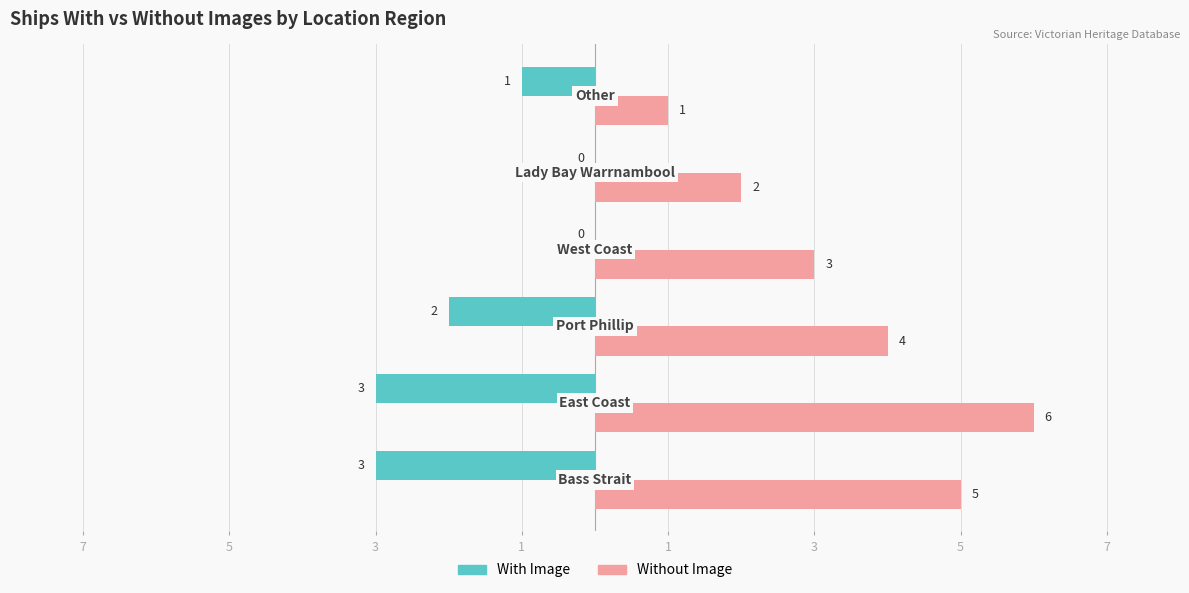

What are all the series names shown in the legend?

With Image, Without Image